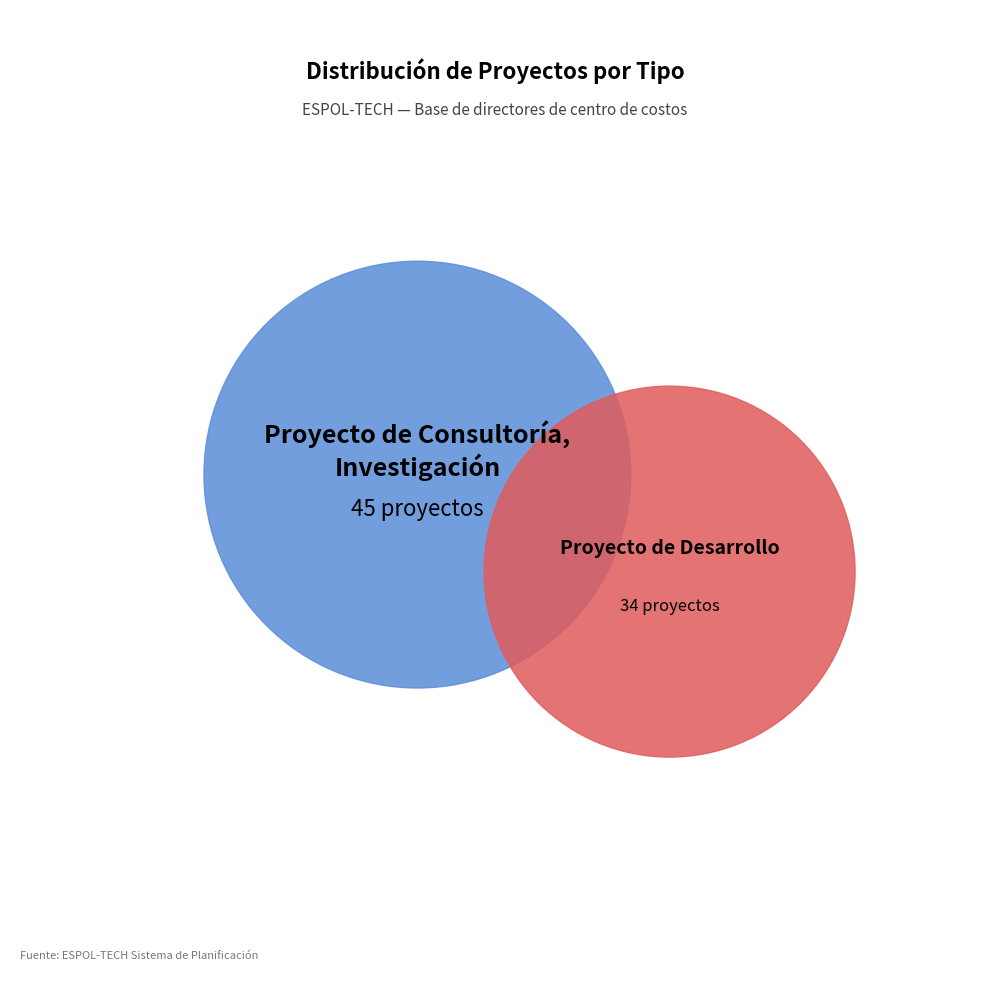

What percentage is the Proyecto de Desarrollo slice, to the nearest percent?

43%